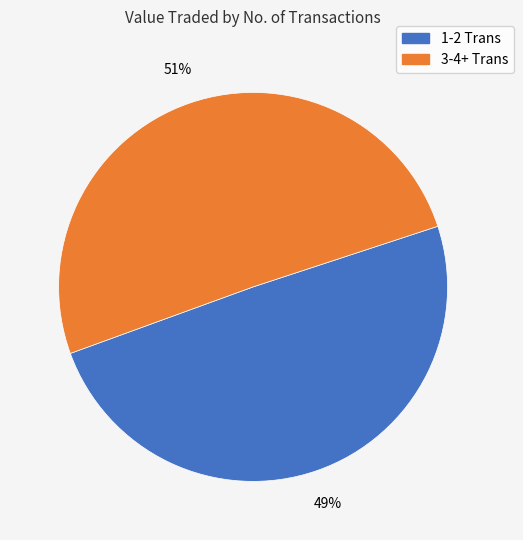

To the nearest percent, what is the average slice percentage?

50%